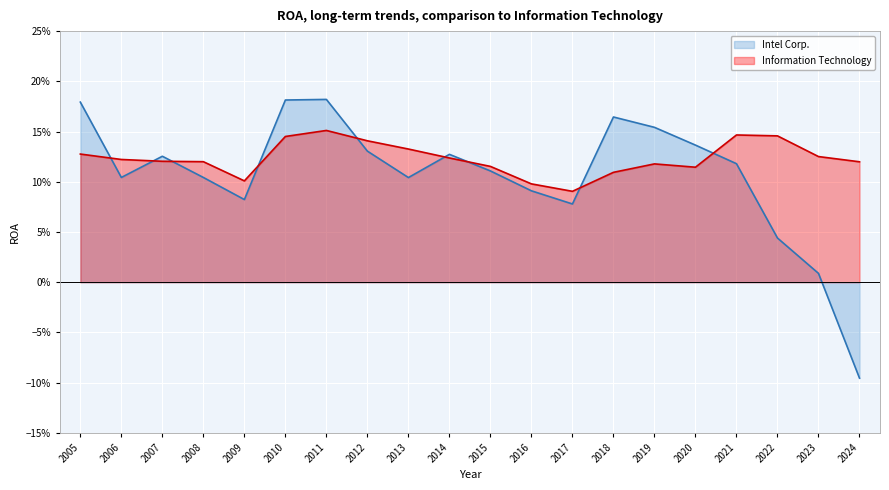

List the series in order of their overall mean, lowest first.

Intel Corp., Information Technology